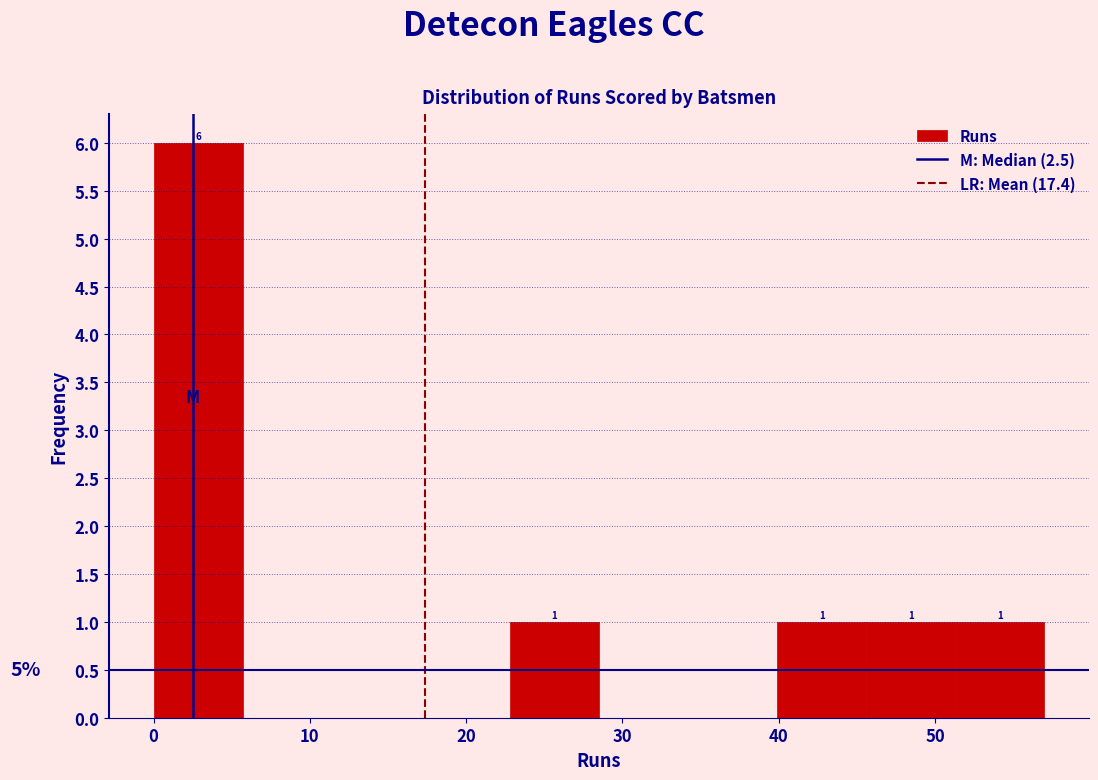

Over which range of the x-axis is the bar tallest?

0.0 to 5.7